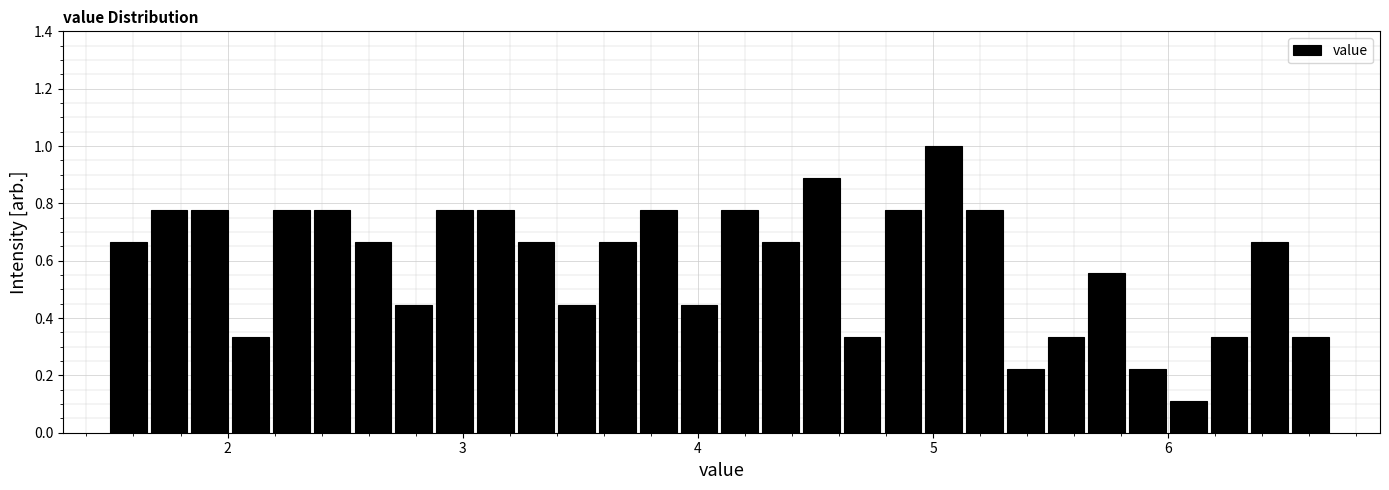

Read against the x-axis, roughly where is the centre of the tallest bar?

5.0